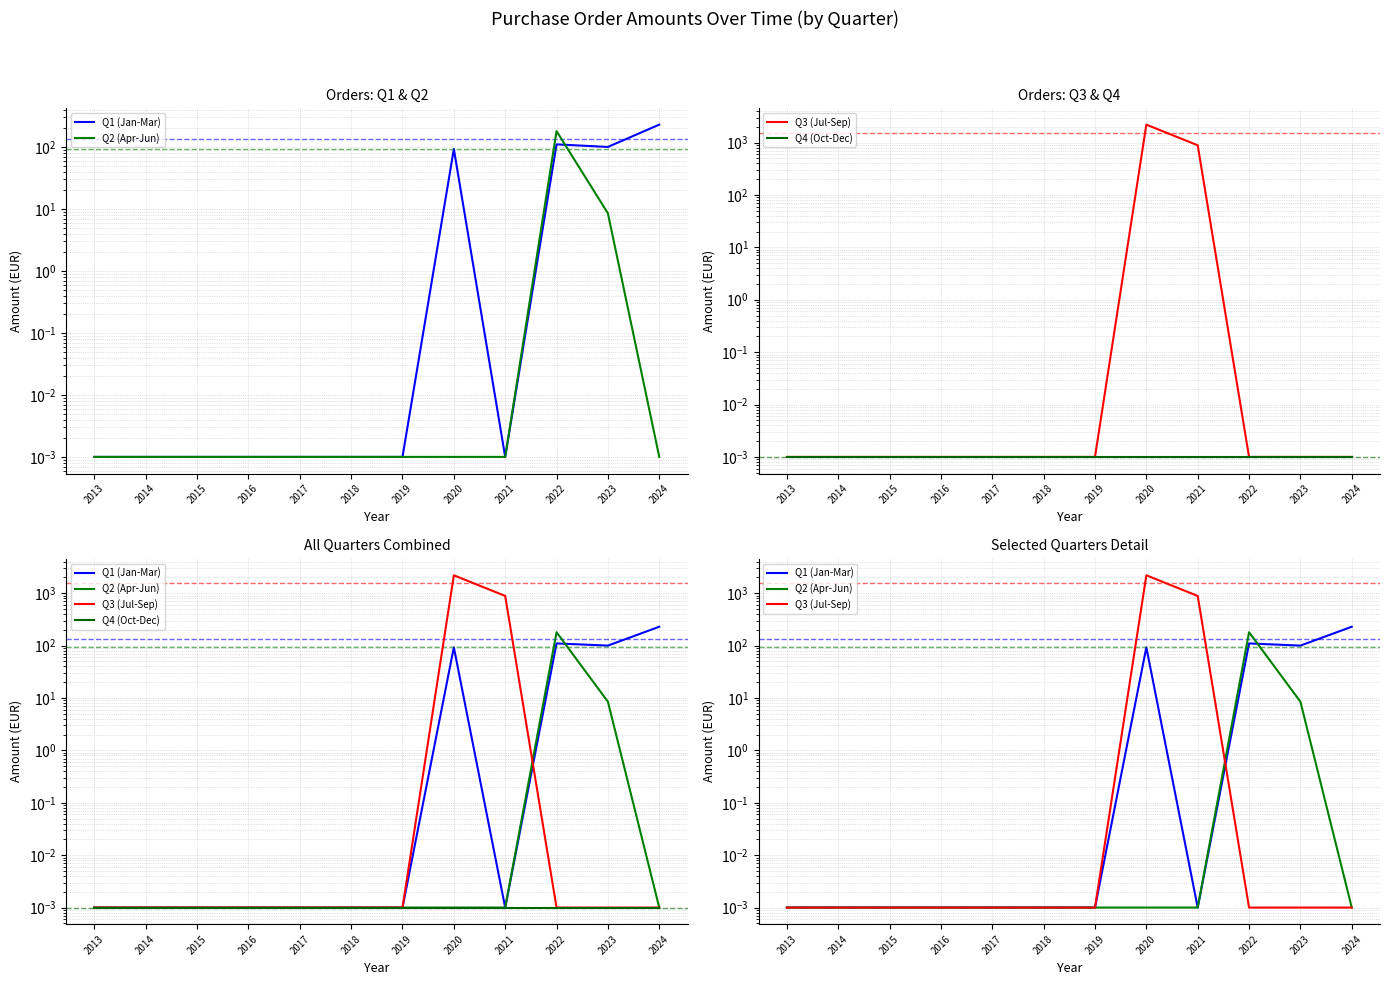

Count the number of data series in this chart.

4